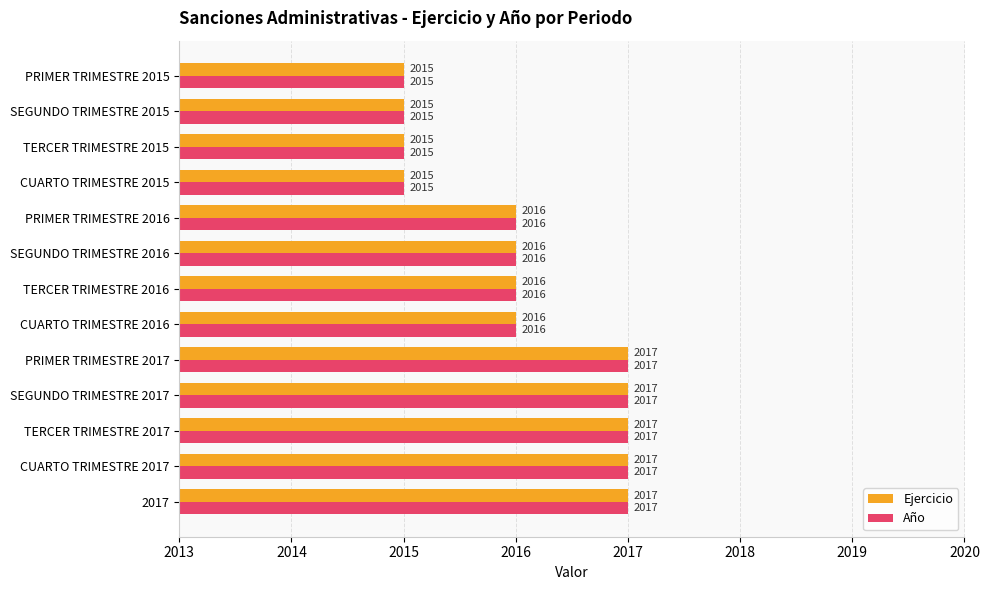

What is the sum of the Ejercicio values at PRIMER TRIMESTRE 2017 and PRIMER TRIMESTRE 2016?

4033